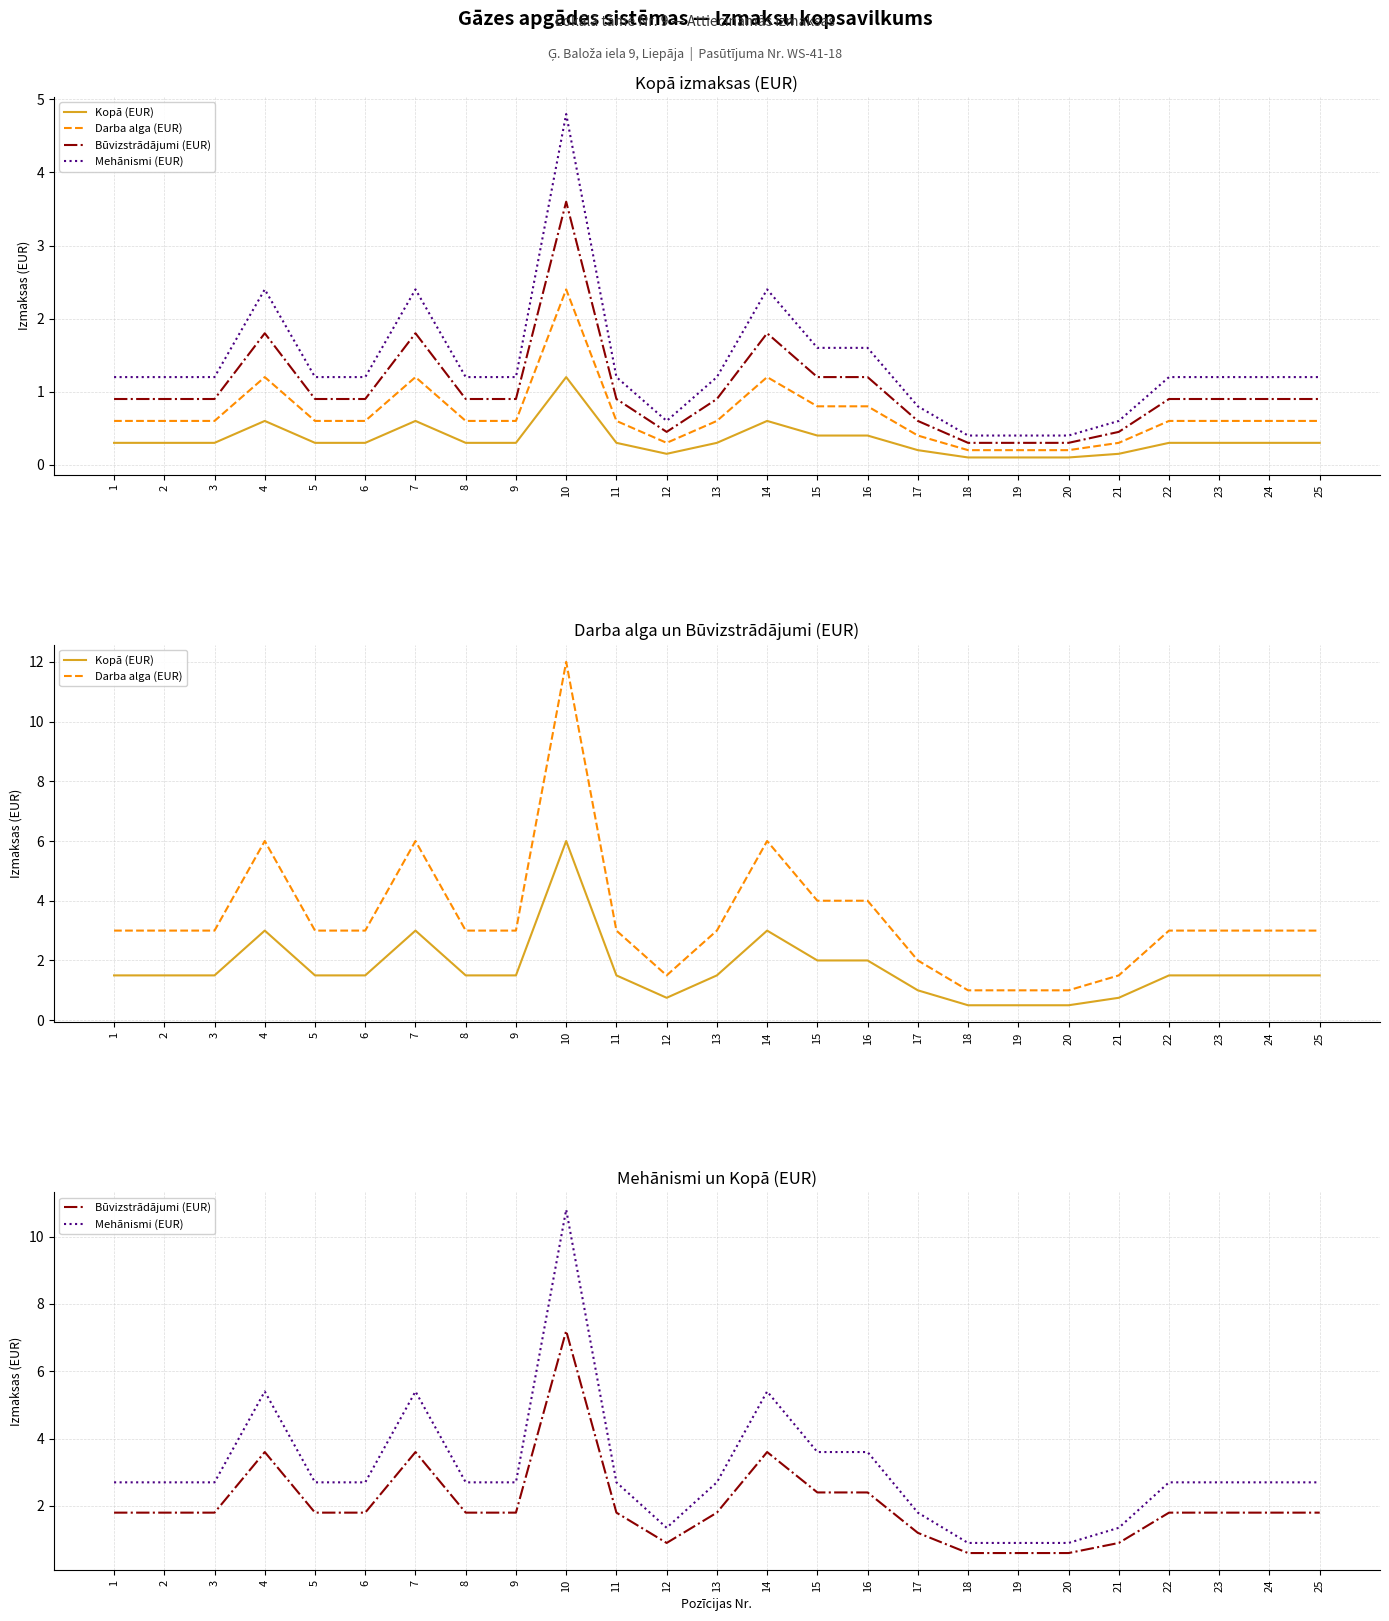

What are all the series names shown in the legend?

Kopā (EUR), Darba alga (EUR), Būvizstrādājumi (EUR), Mehānismi (EUR)